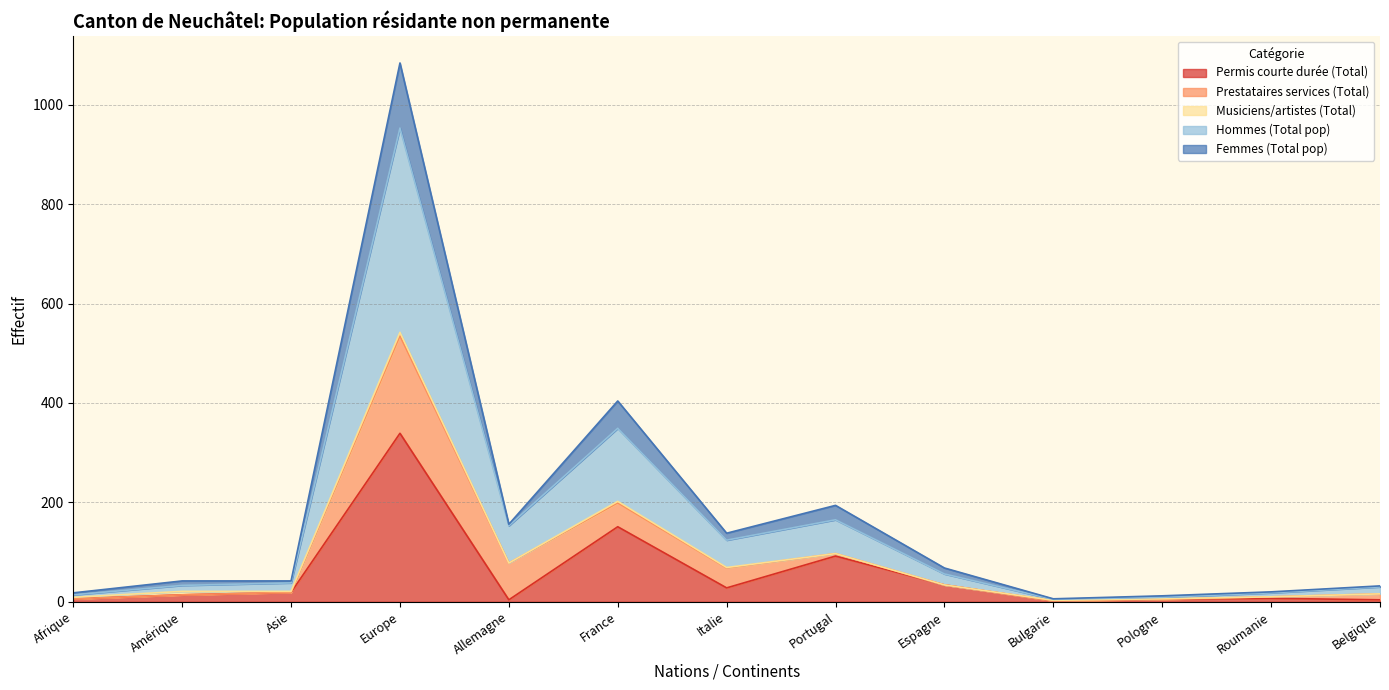

True or false: Hommes (Total pop) and Femmes (Total pop) intersect in this chart.

False